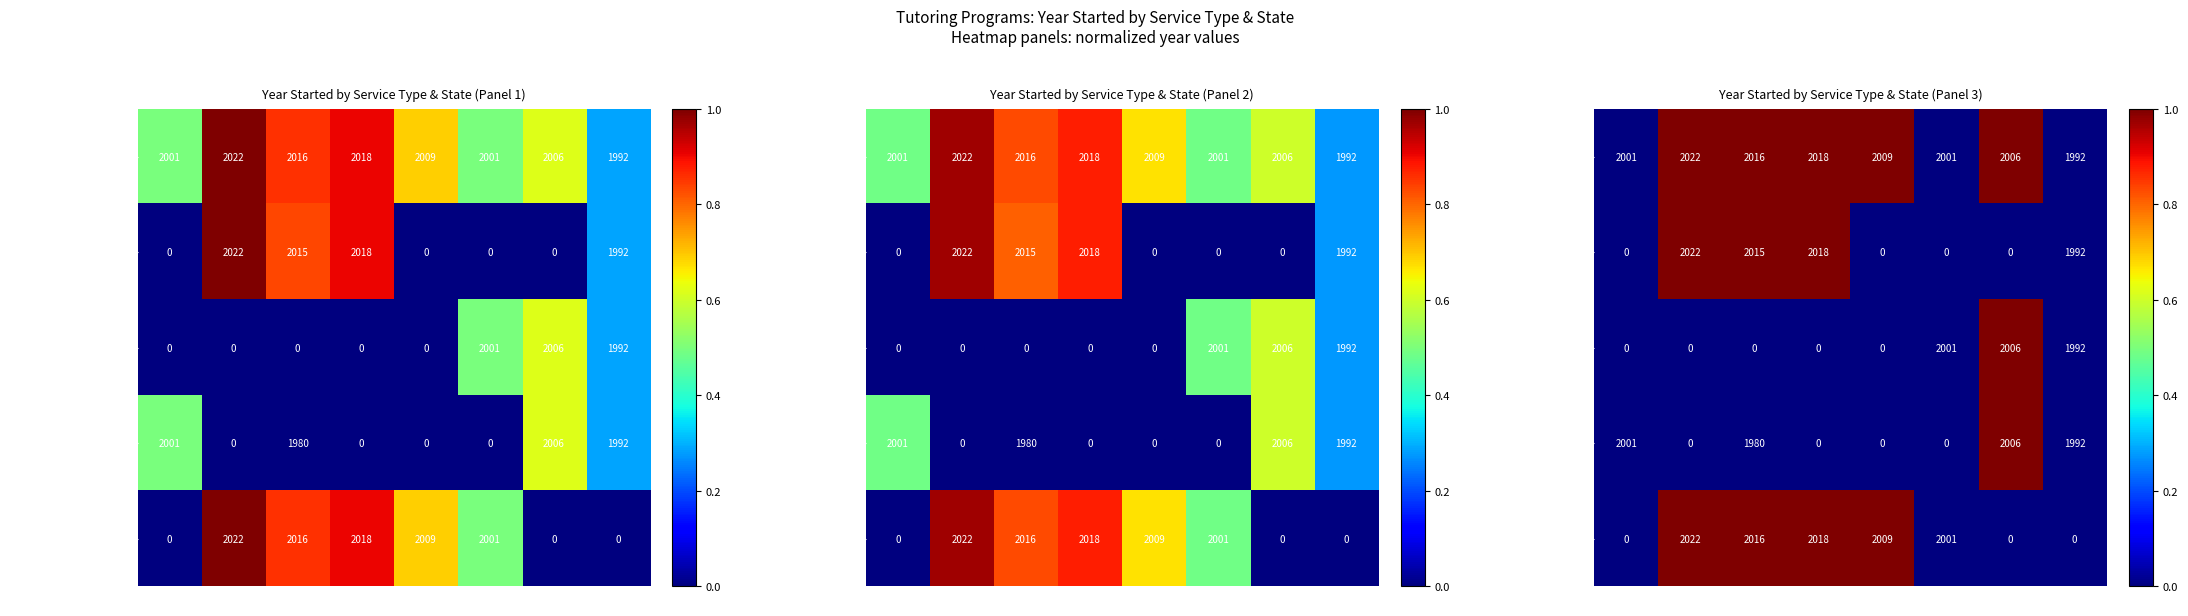

At how many categories does at least one series exceed 0?

5